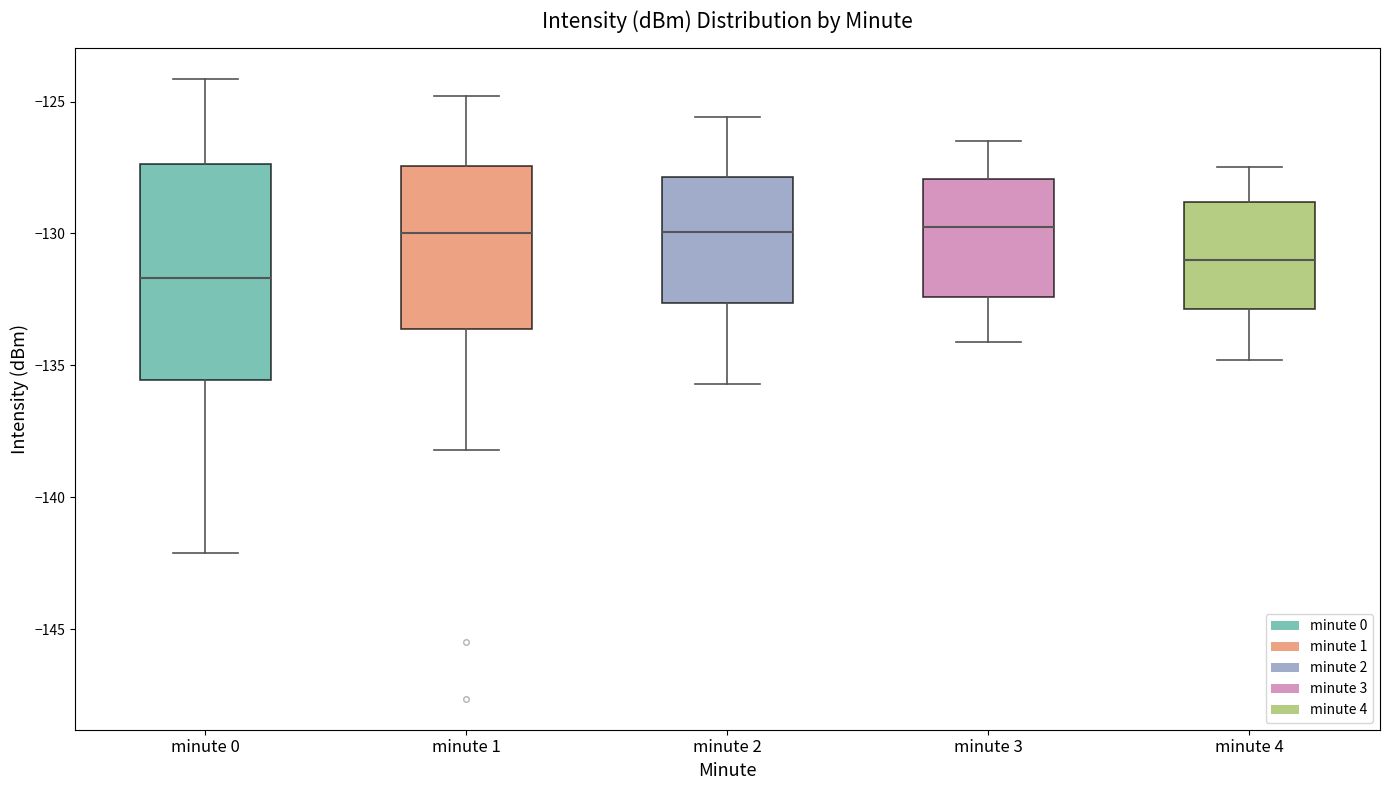

Reading left to right, read every box against the y-axis: the position of its median line, the range the box covers, and the ends of its whiskers. The values are not printed on the chart, so give them approximately, as read against the axis.

minute 0: median -131.5, box -135.5 to -127.5, whiskers -142.0 to -124.0
minute 1: median -130.0, box -133.5 to -127.5, whiskers -138.0 to -125.0
minute 2: median -130.0, box -132.5 to -128.0, whiskers -135.5 to -125.5
minute 3: median -129.5, box -132.5 to -128.0, whiskers -134.0 to -126.5
minute 4: median -131.0, box -133.0 to -129.0, whiskers -135.0 to -127.5